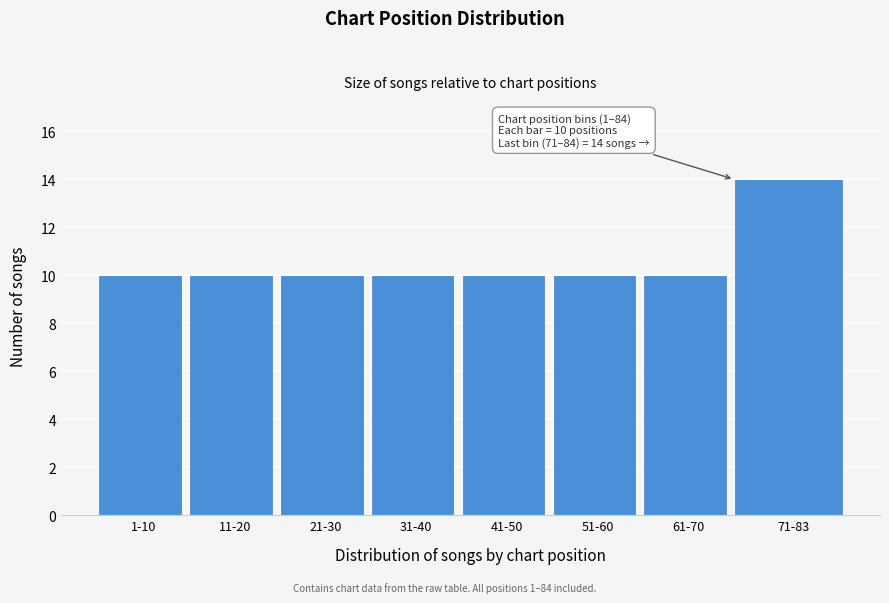

Reading right to left, what are all the values shown in this chart?

14	10	10	10	10	10	10	10